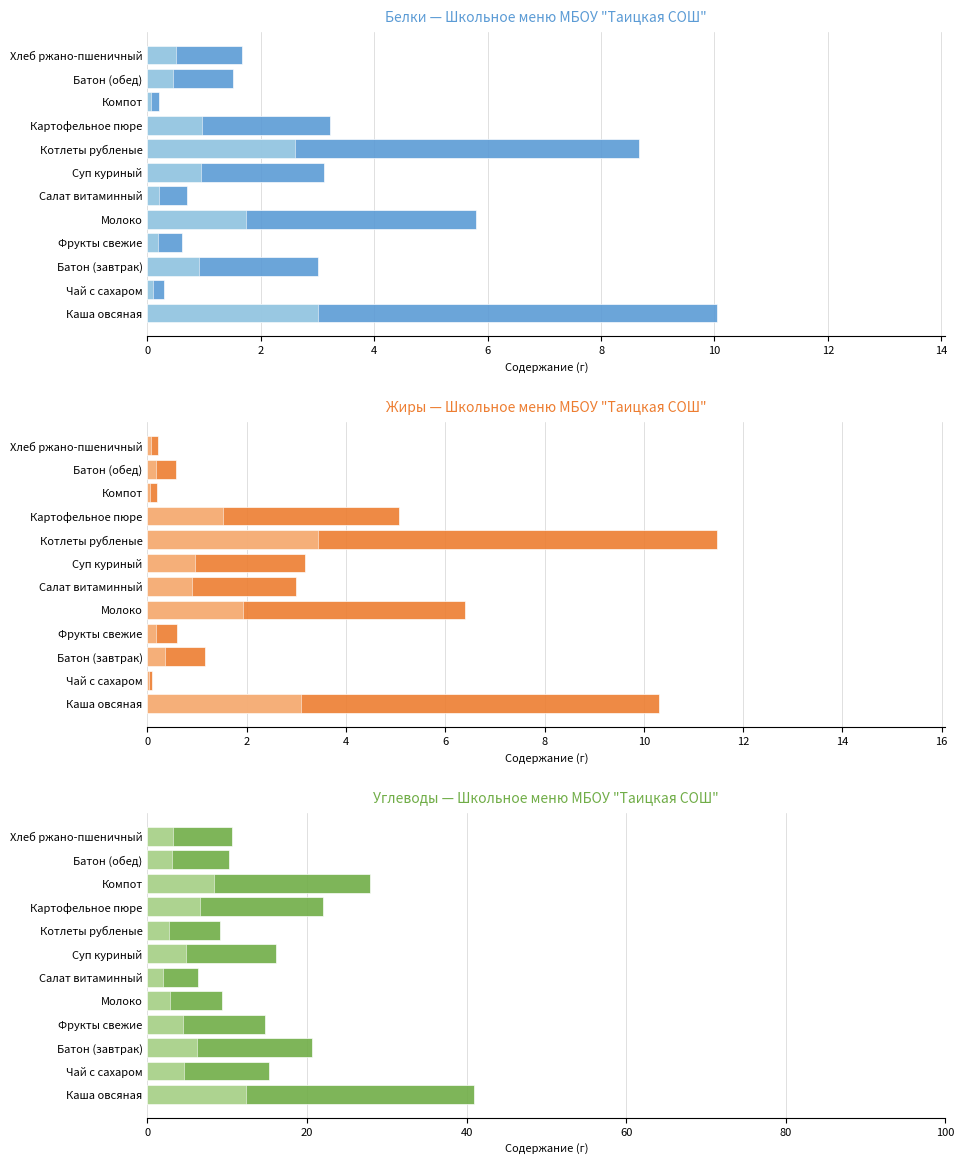

Which series has the widest spread of values?

Углеводы